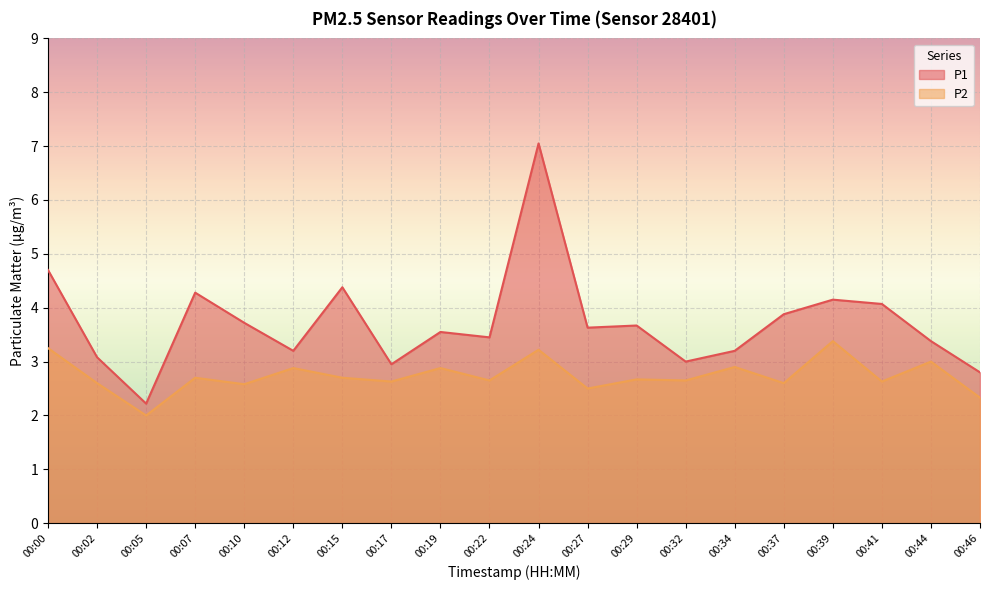

Reading right to left, list all the values displayed in this chart.

P1: 00:46=2.8	00:44=3.4	00:41=4.1	00:39=4.2	00:37=3.9	00:34=3.2	00:32=3.0	00:29=3.7	00:27=3.6	00:24=7.0	00:22=3.5	00:19=3.5	00:17=3.0	00:15=4.4	00:12=3.2	00:10=3.7	00:07=4.3	00:05=2.2	00:02=3.1	00:00=4.7
P2: 00:46=2.3	00:44=3.0	00:41=2.6	00:39=3.4	00:37=2.6	00:34=2.9	00:32=2.6	00:29=2.7	00:27=2.5	00:24=3.2	00:22=2.6	00:19=2.9	00:17=2.6	00:15=2.7	00:12=2.9	00:10=2.6	00:07=2.7	00:05=2.0	00:02=2.6	00:00=3.2